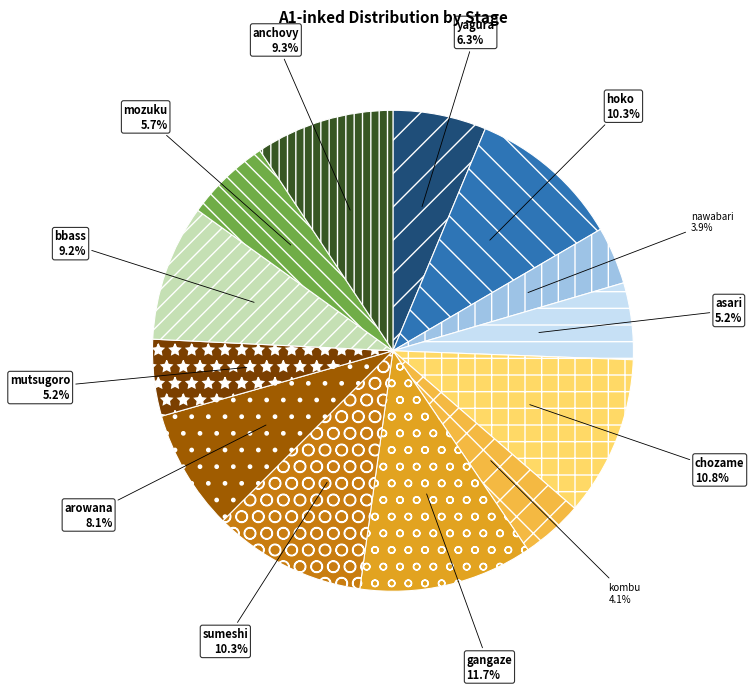

What is the ratio of the value at yagura to the value at hoko?

0.6